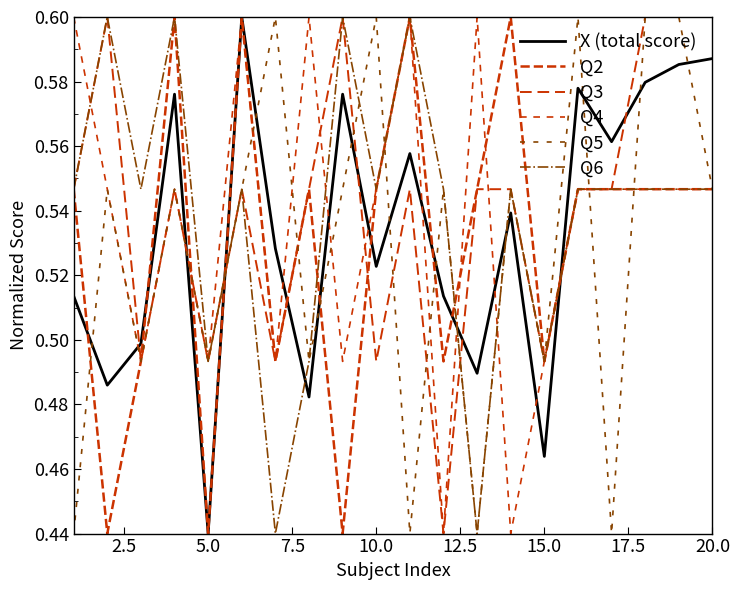

What is the greatest value displayed?

0.6